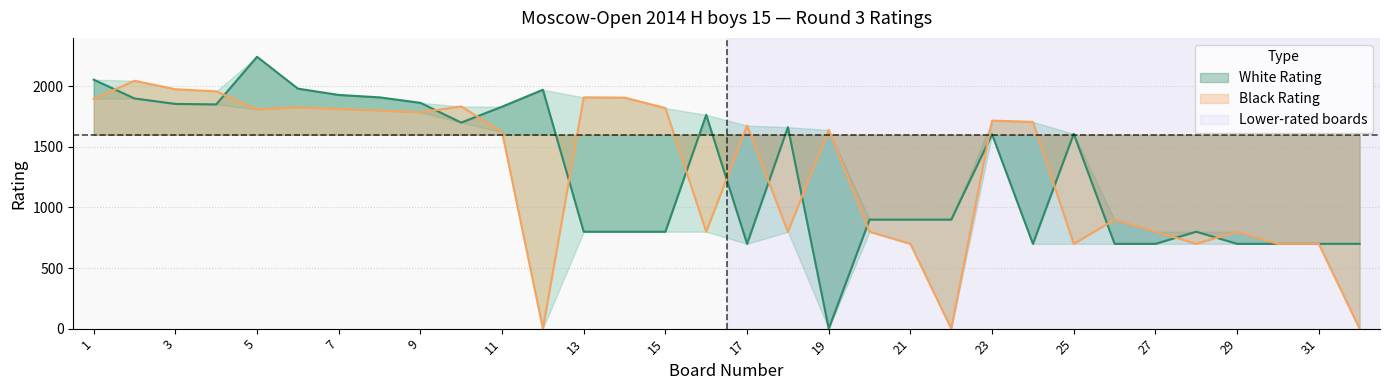

How many values in the Black Rating series exceed 1676?

15